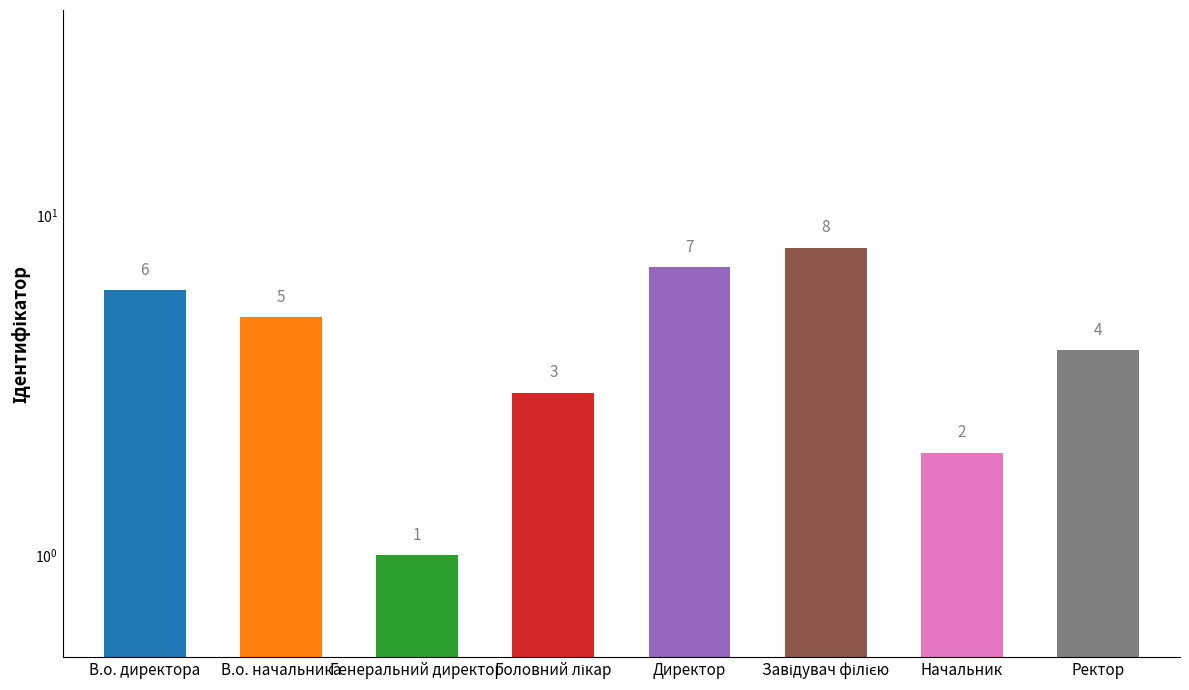

How many distinct data groups are displayed?

1